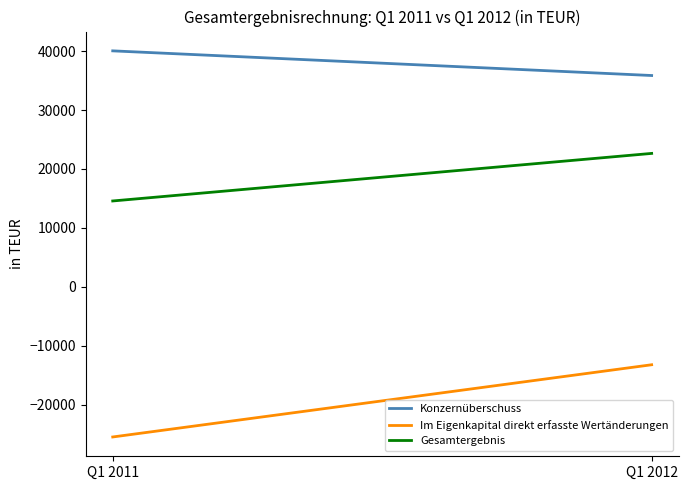

At how many categories does at least one series exceed 25081?

2